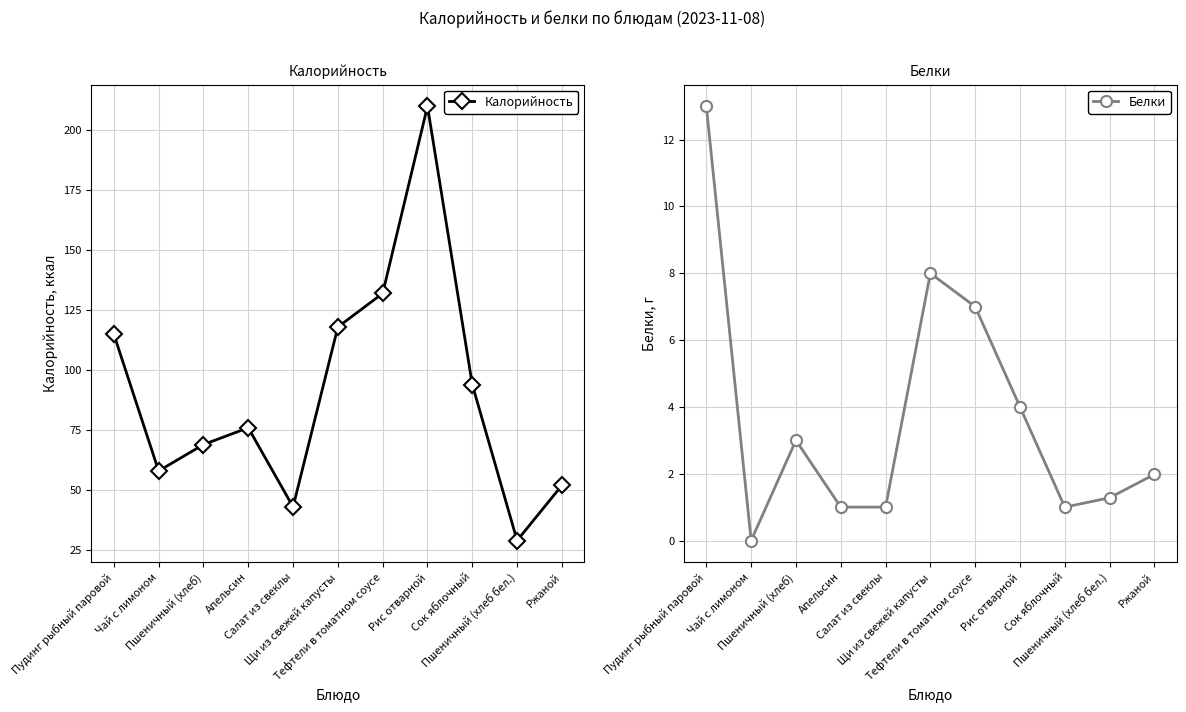

What are all the series names shown in the legend?

Калорийность, Белки